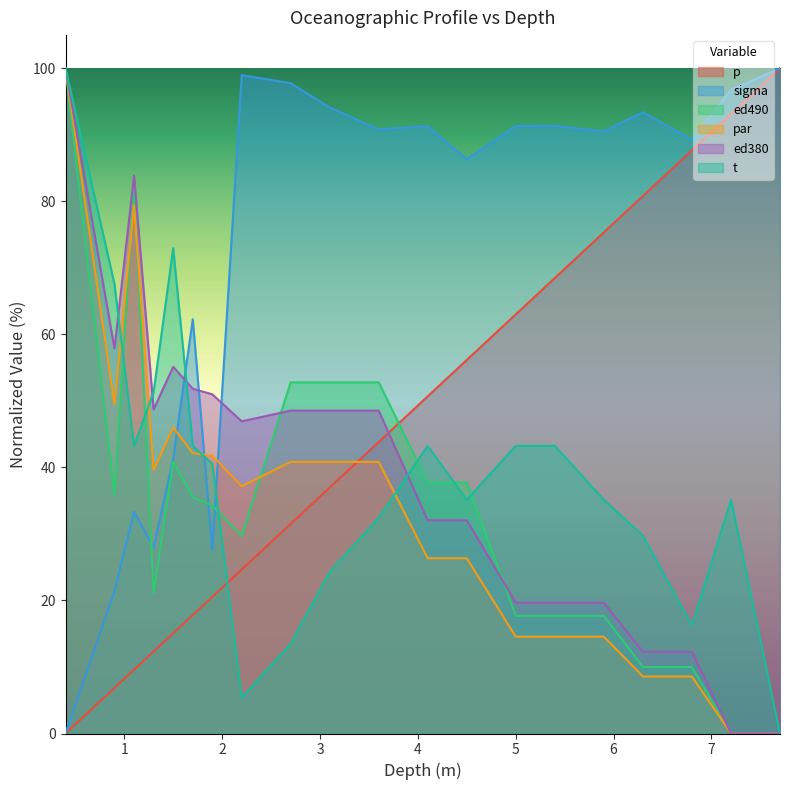

Reading left to right, extract all data points from this chart.

p: 0.4=0.0	0.9=6.8	1.1=9.6	1.3=12.3	1.5=15.1	1.7=17.8	1.9=20.5	2.2=24.7	2.7=31.5	3.1=37.0	3.6=43.8	4.1=50.7	4.5=56.2	5.0=63.0	5.4=68.5	5.9=75.3	6.3=80.8	6.8=87.7	7.2=93.2	7.7=100.0
sigma: 0.4=0.0	0.9=21.4	1.1=33.3	1.3=28.0	1.5=41.3	1.7=62.3	1.9=27.6	2.2=99.0	2.7=97.8	3.1=94.1	3.6=90.8	4.1=91.3	4.5=86.3	5.0=91.3	5.4=91.4	5.9=90.5	6.3=93.4	6.8=89.3	7.2=96.8	7.7=100.0
ed490: 0.4=100.0	0.9=35.8	1.1=82.6	1.3=21.1	1.5=40.9	1.7=35.5	1.9=34.3	2.2=29.7	2.7=52.8	3.1=52.8	3.6=52.8	4.1=37.7	4.5=37.7	5.0=17.7	5.4=17.7	5.9=17.7	6.3=10.0	6.8=10.0	7.2=0.0	7.7=0.0
par: 0.4=100.0	0.9=49.5	1.1=79.4	1.3=39.6	1.5=46.0	1.7=42.1	1.9=41.8	2.2=37.2	2.7=40.8	3.1=40.8	3.6=40.8	4.1=26.3	4.5=26.3	5.0=14.6	5.4=14.6	5.9=14.6	6.3=8.6	6.8=8.6	7.2=0.0	7.7=0.0
ed380: 0.4=100.0	0.9=57.9	1.1=83.9	1.3=48.7	1.5=55.1	1.7=51.8	1.9=51.0	2.2=46.9	2.7=48.5	3.1=48.5	3.6=48.5	4.1=32.1	4.5=32.1	5.0=19.7	5.4=19.7	5.9=19.7	6.3=12.3	6.8=12.3	7.2=0.0	7.7=0.0
t: 0.4=100.0	0.9=67.6	1.1=43.2	1.3=51.4	1.5=73.0	1.7=43.2	1.9=40.5	2.2=5.4	2.7=13.5	3.1=24.3	3.6=32.4	4.1=43.2	4.5=35.1	5.0=43.2	5.4=43.2	5.9=35.1	6.3=29.7	6.8=16.2	7.2=35.1	7.7=0.0